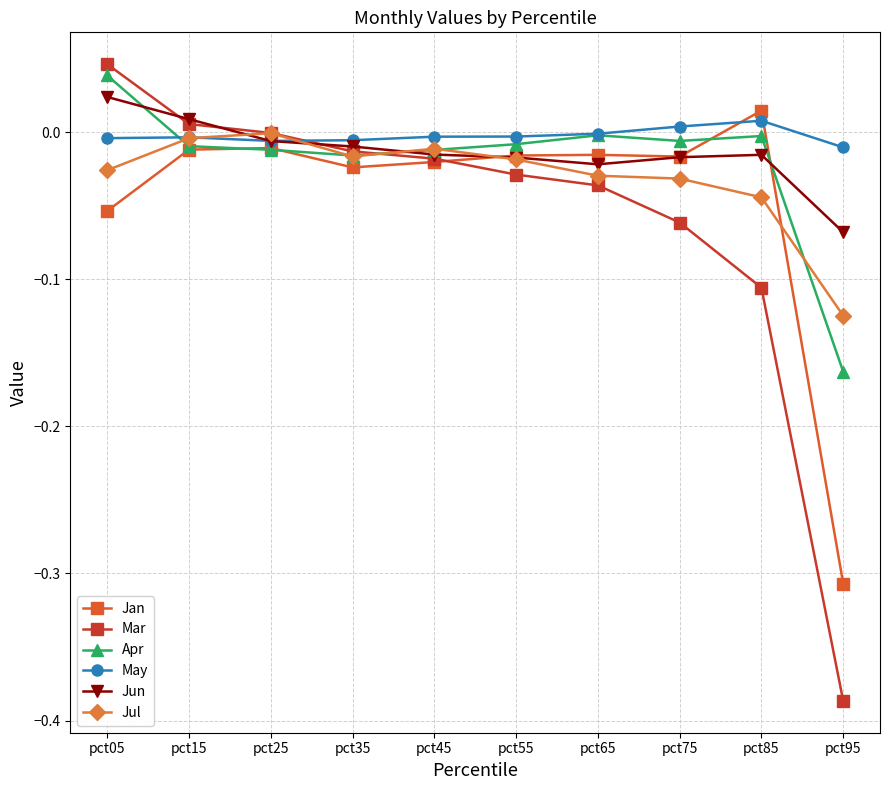

Is the value of Apr at pct55 greater than the value of Mar at pct85?

Yes